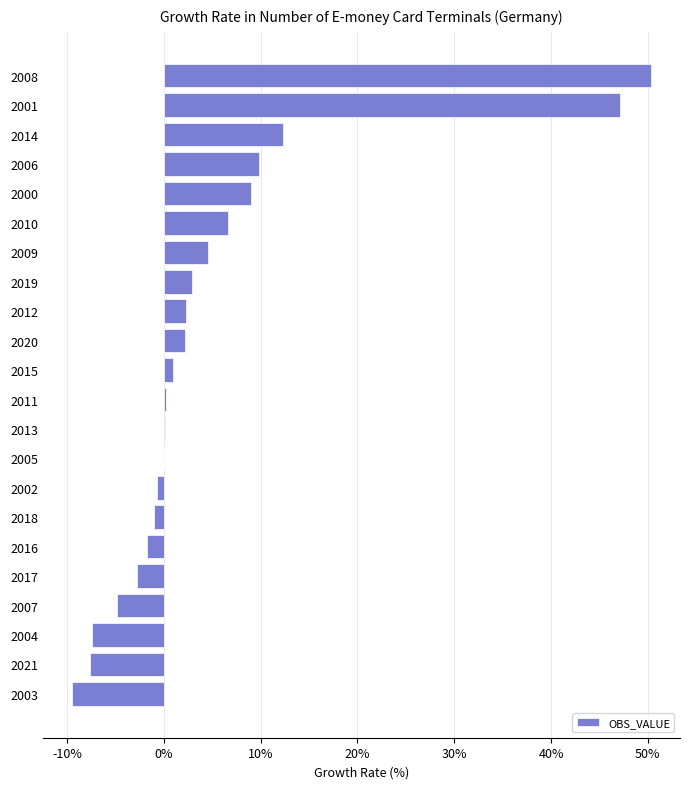

What is the sum of all values?

112.8